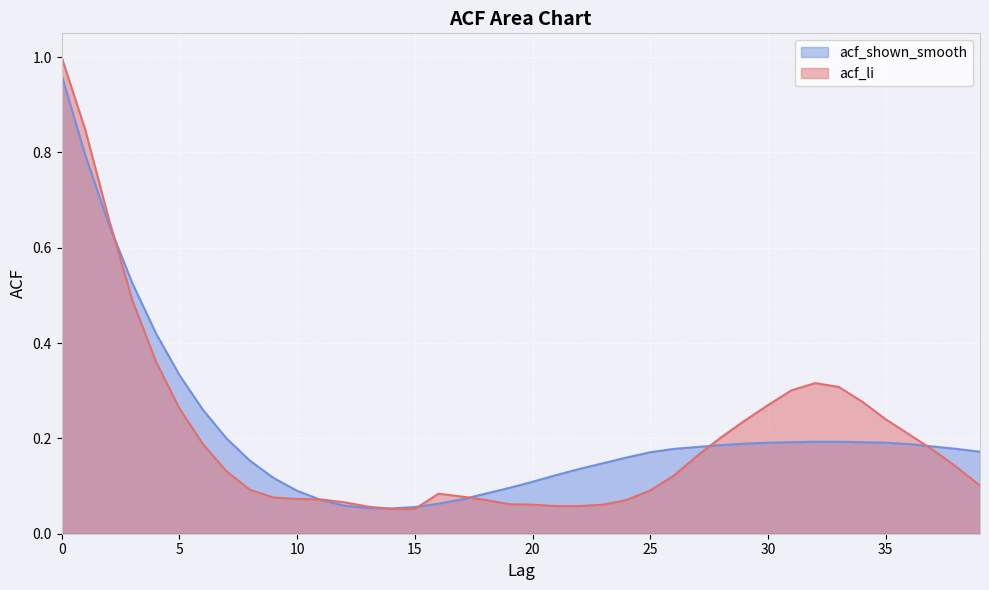

Reading right to left, what are all the values shown in this chart?

acf_li: 39=0.1	38=0.1	37=0.2	36=0.2	35=0.2	34=0.3	33=0.3	32=0.3	31=0.3	30=0.3	29=0.2	28=0.2	27=0.2	26=0.1	25=0.1	24=0.1	23=0.1	22=0.1	21=0.1	20=0.1	19=0.1	18=0.1	17=0.1	16=0.1	15=0.1	14=0.1	13=0.1	12=0.1	11=0.1	10=0.1	9=0.1	8=0.1	7=0.1	6=0.2	5=0.3	4=0.4	3=0.5	2=0.7	1=0.8	0=1.0
acf_shown_smooth: 39=0.2	38=0.2	37=0.2	36=0.2	35=0.2	34=0.2	33=0.2	32=0.2	31=0.2	30=0.2	29=0.2	28=0.2	27=0.2	26=0.2	25=0.2	24=0.2	23=0.1	22=0.1	21=0.1	20=0.1	19=0.1	18=0.1	17=0.1	16=0.1	15=0.1	14=0.1	13=0.1	12=0.1	11=0.1	10=0.1	9=0.1	8=0.2	7=0.2	6=0.3	5=0.3	4=0.4	3=0.5	2=0.7	1=0.8	0=1.0